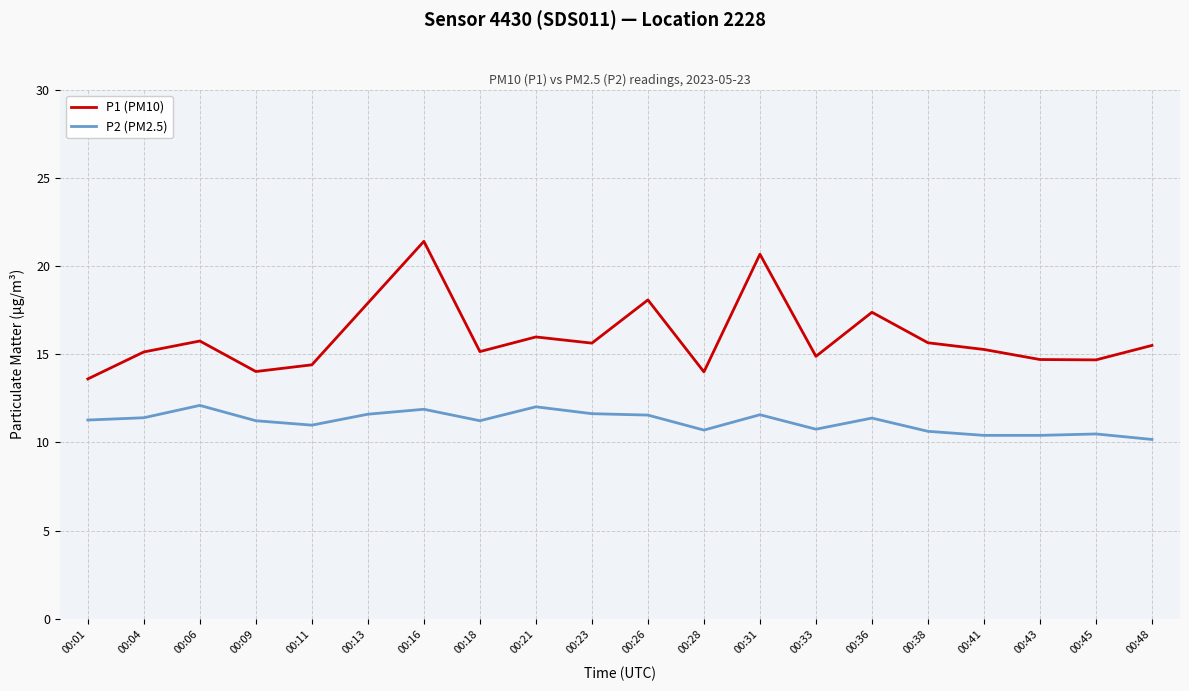

True or false: P2 (PM2.5) has more than 1 points higher than both neighbors.

True